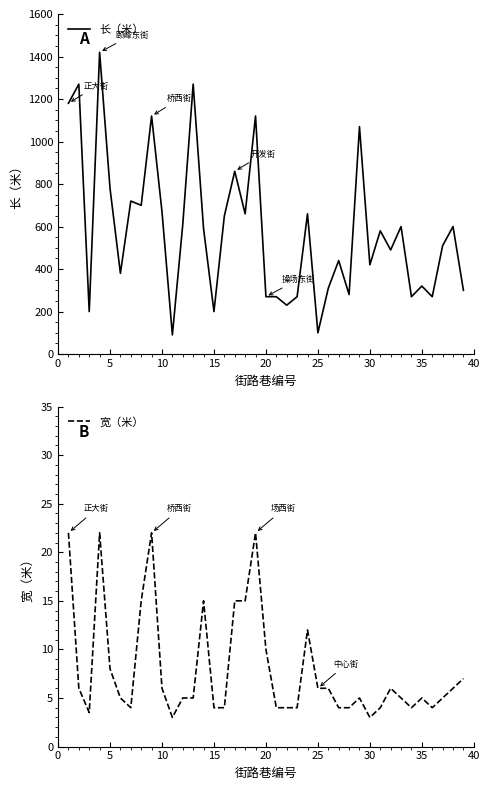

True or false: 长（米） and 宽（米） intersect in this chart.

False